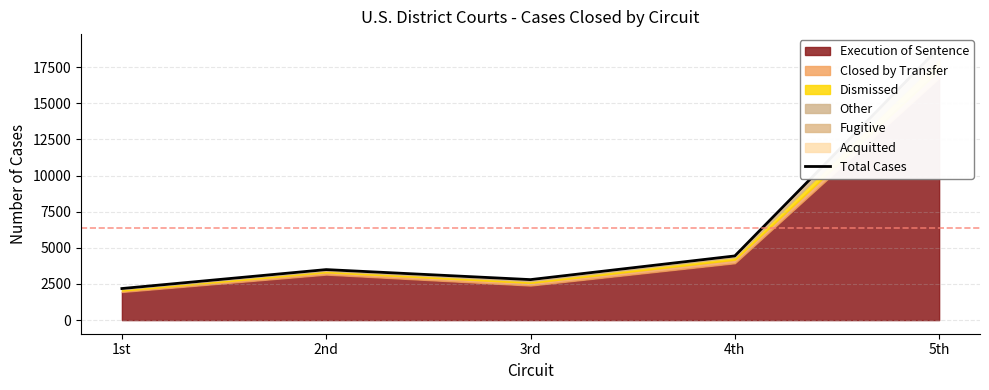

How many points are lower than both their immediate neighbors (excluding endpoints)?

1